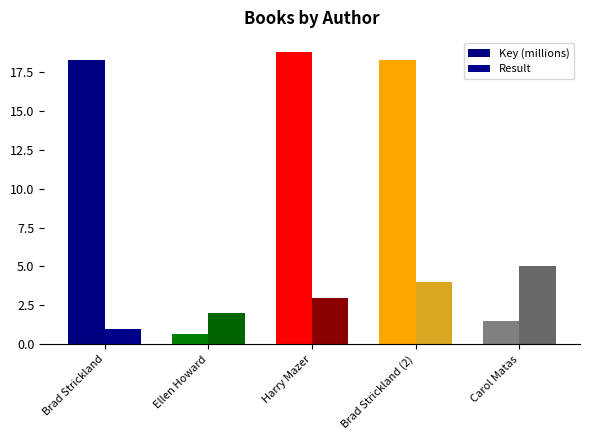

Reading right to left, extract all data points from this chart.

Key (millions): 1.5	18.3	18.7	0.7	18.3
Result: 5.0	4.0	3.0	2.0	1.0